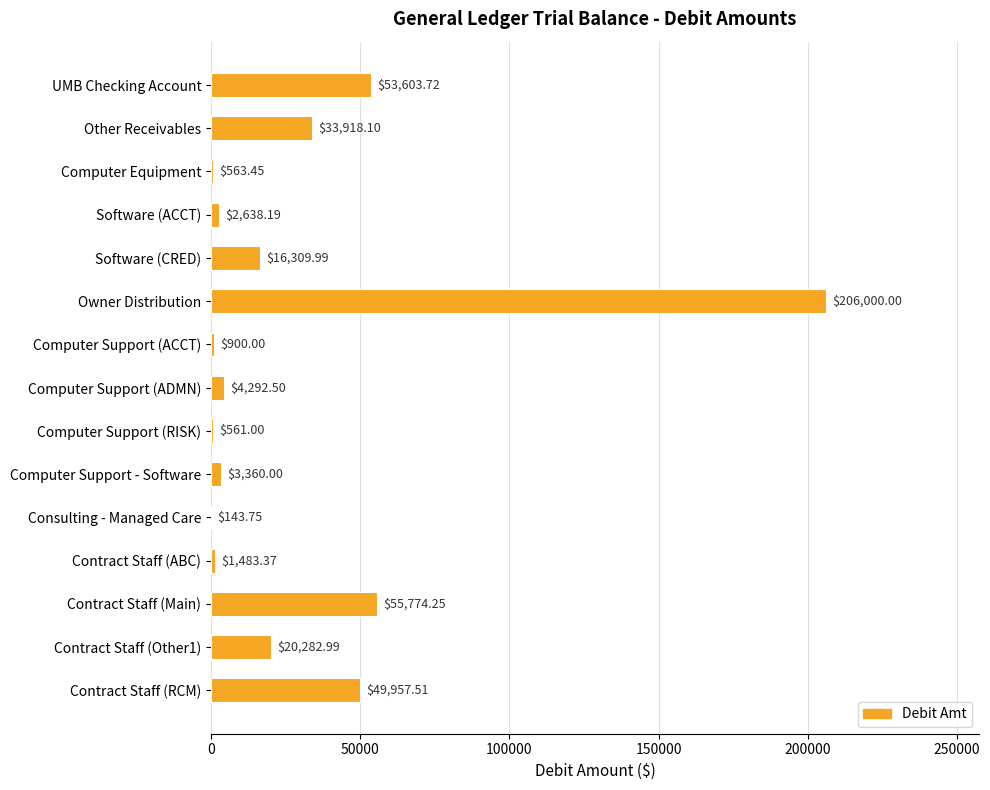

How many data points are above 4292?

8